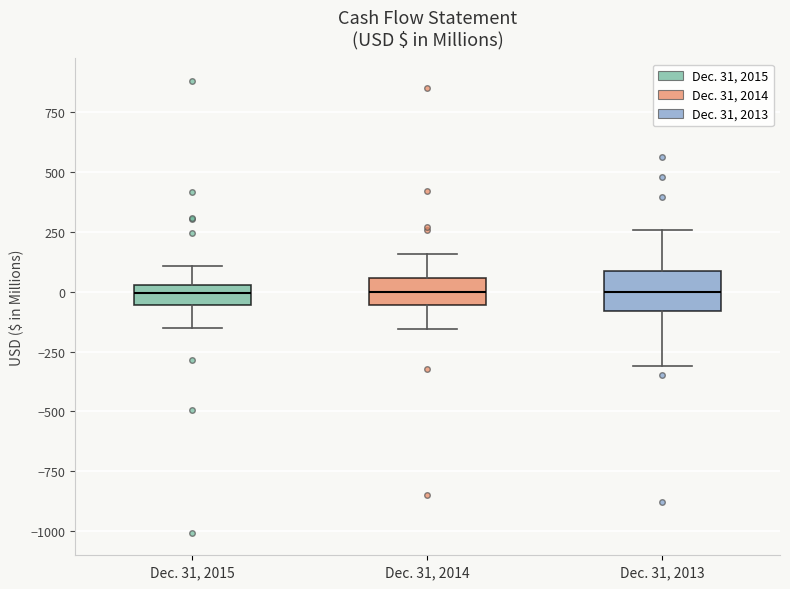

Reading left to right, read every box against the y-axis: the position of its median line, the range the box covers, and the ends of its whiskers. The values are not printed on the chart, so give them approximately, as read against the axis.

Dec. 31, 2015: median 0, box -50 to 50, whiskers -150 to 100
Dec. 31, 2014: median 0, box -50 to 50, whiskers -150 to 150
Dec. 31, 2013: median 0, box -100 to 100, whiskers -300 to 250